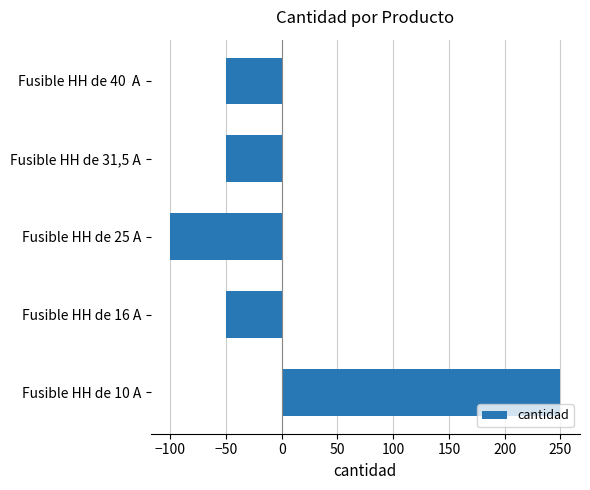

True or false: the data shows -50 at Fusible HH de 40  A.

True